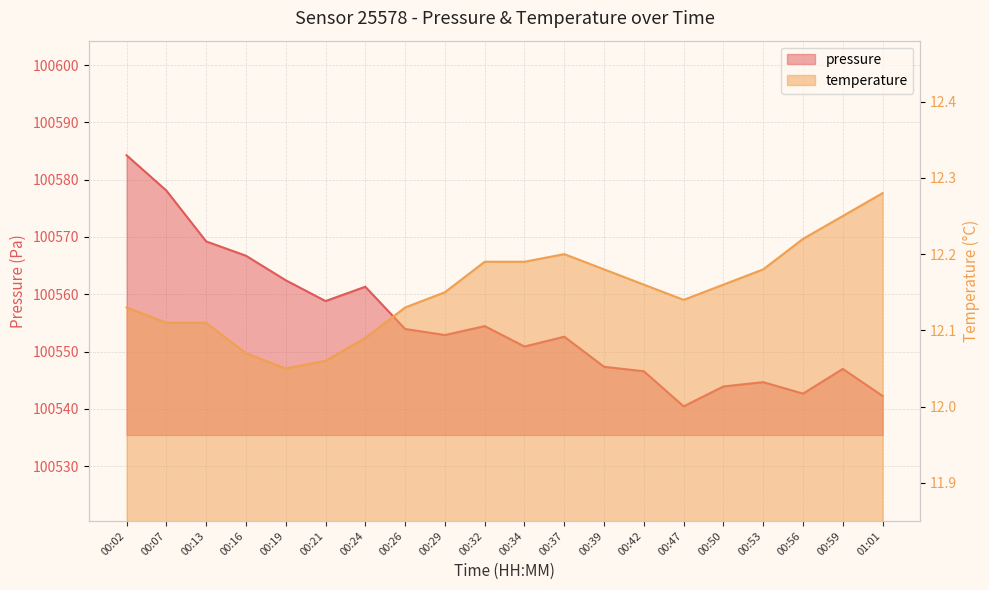

What is the approximate value of pressure at 00:07?

100578.1